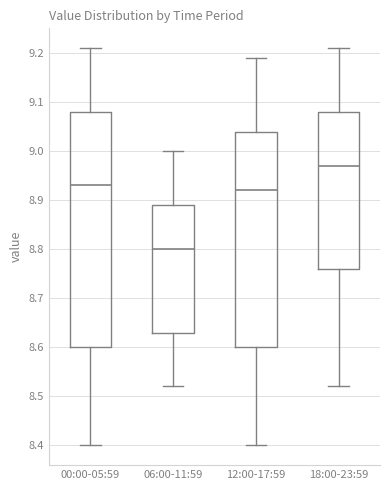

Where does the lower whisker of the box for 18:00-23:59 end on the y-axis? The values are not printed on the chart, so give them approximately, as read against the axis.

8.52